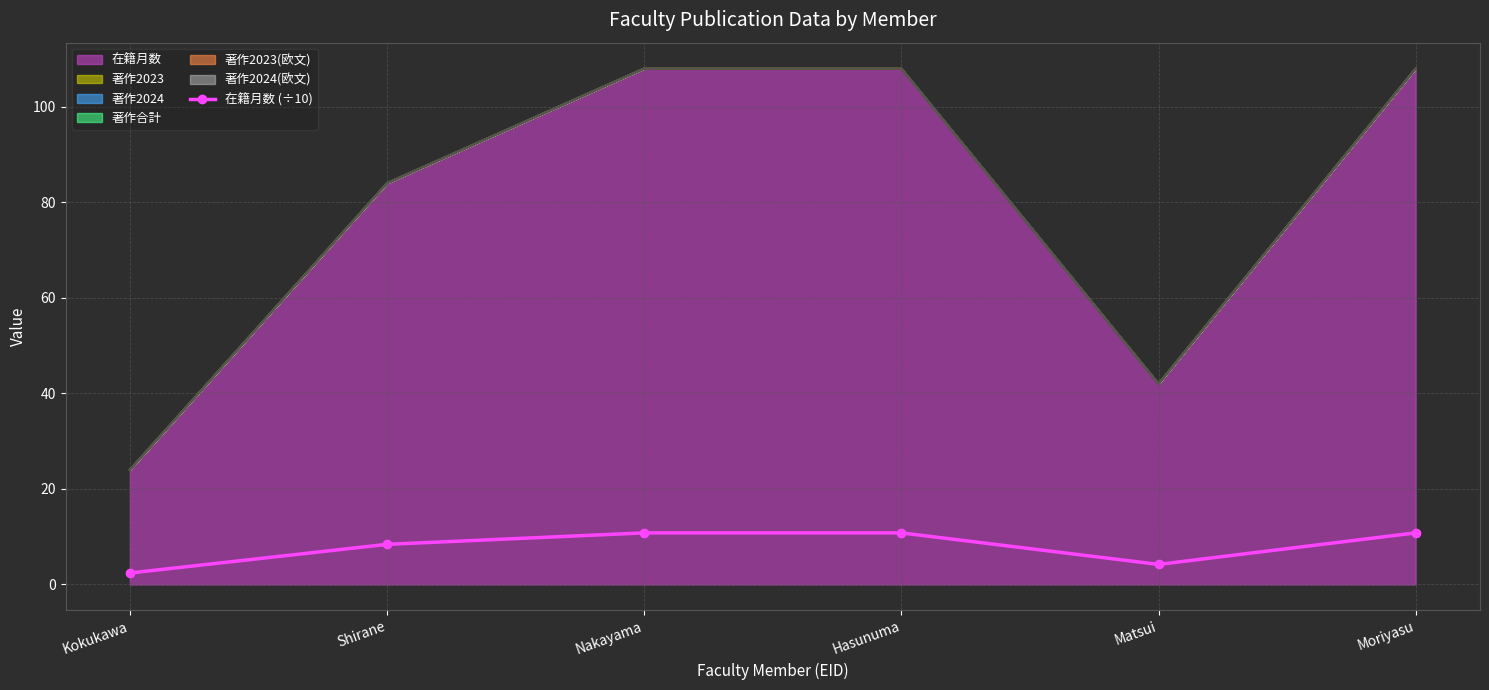

The value at Nakayama is 10.8. True or false?

True